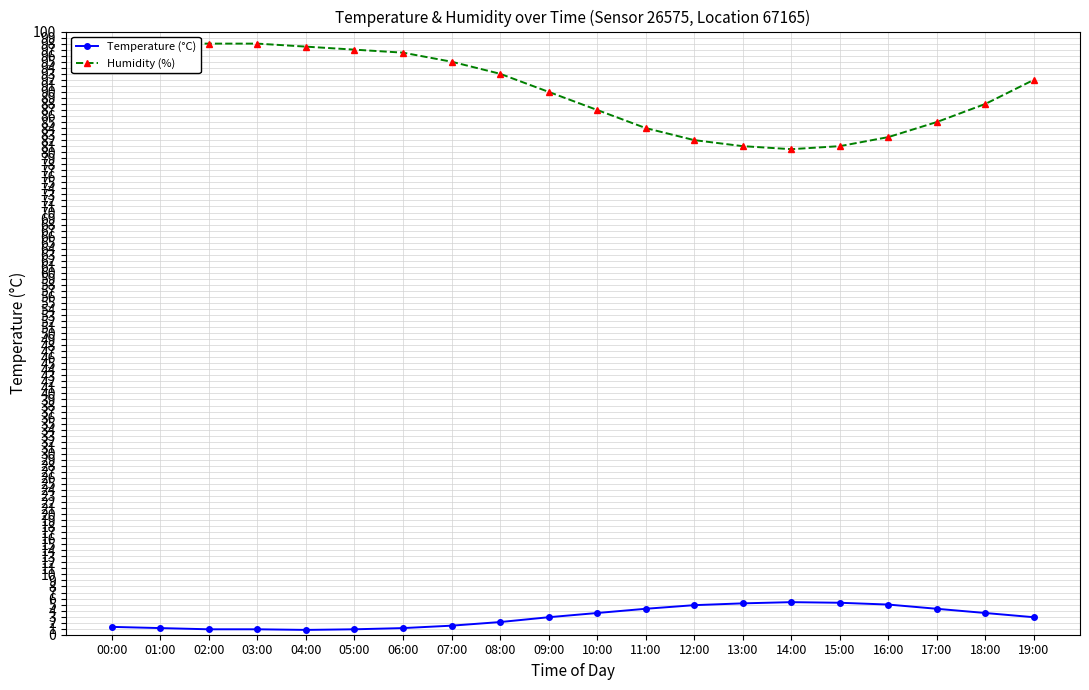

Is the value of Humidity (%) at 07:00 greater than the value of Temperature (°C) at 16:00?

Yes